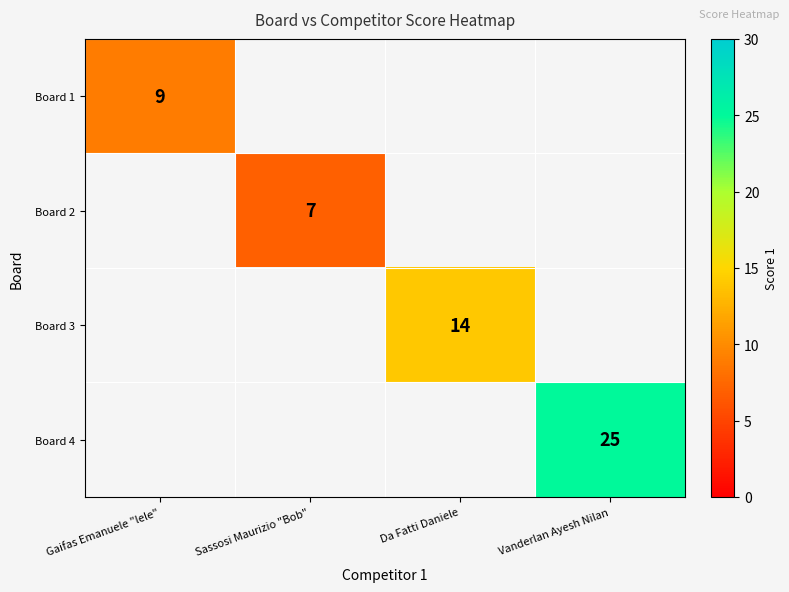

The Board 1 series shows 4 at Gaifas Emanuele "lele". True or false?

False